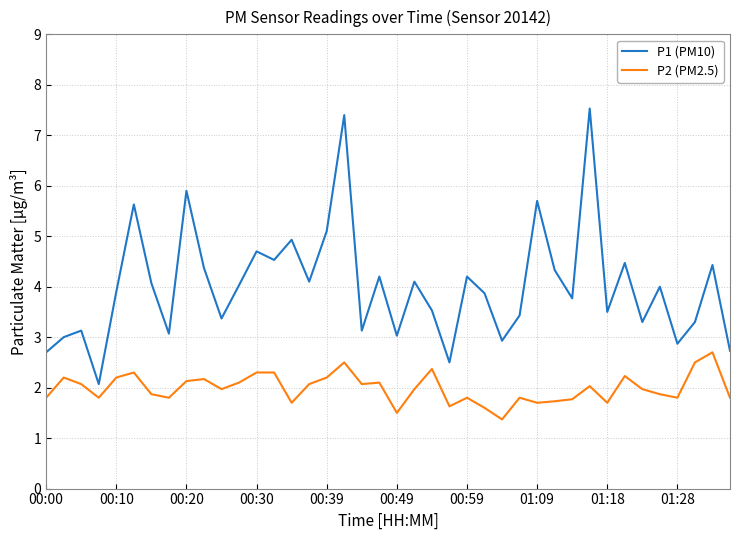

What is the lowest value of the P2 (PM2.5) series?

1.4